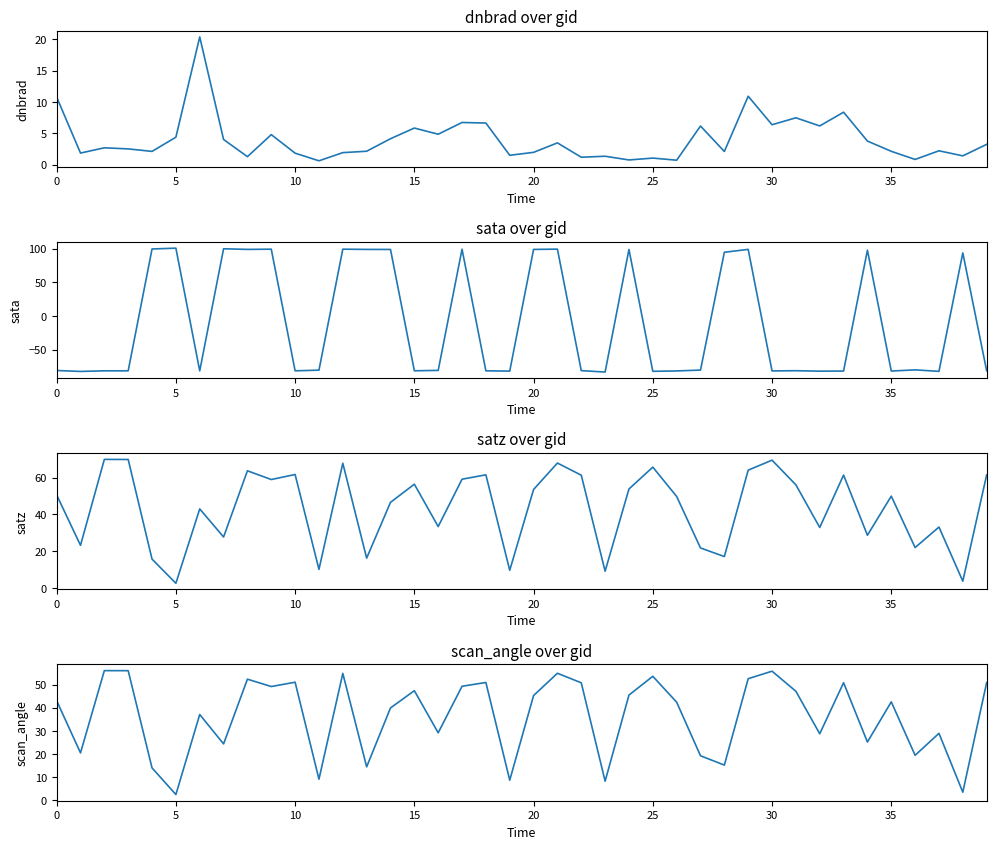

Rank the series by their maximum value, from highest to lowest.

sata, satz, scan_angle, dnbrad